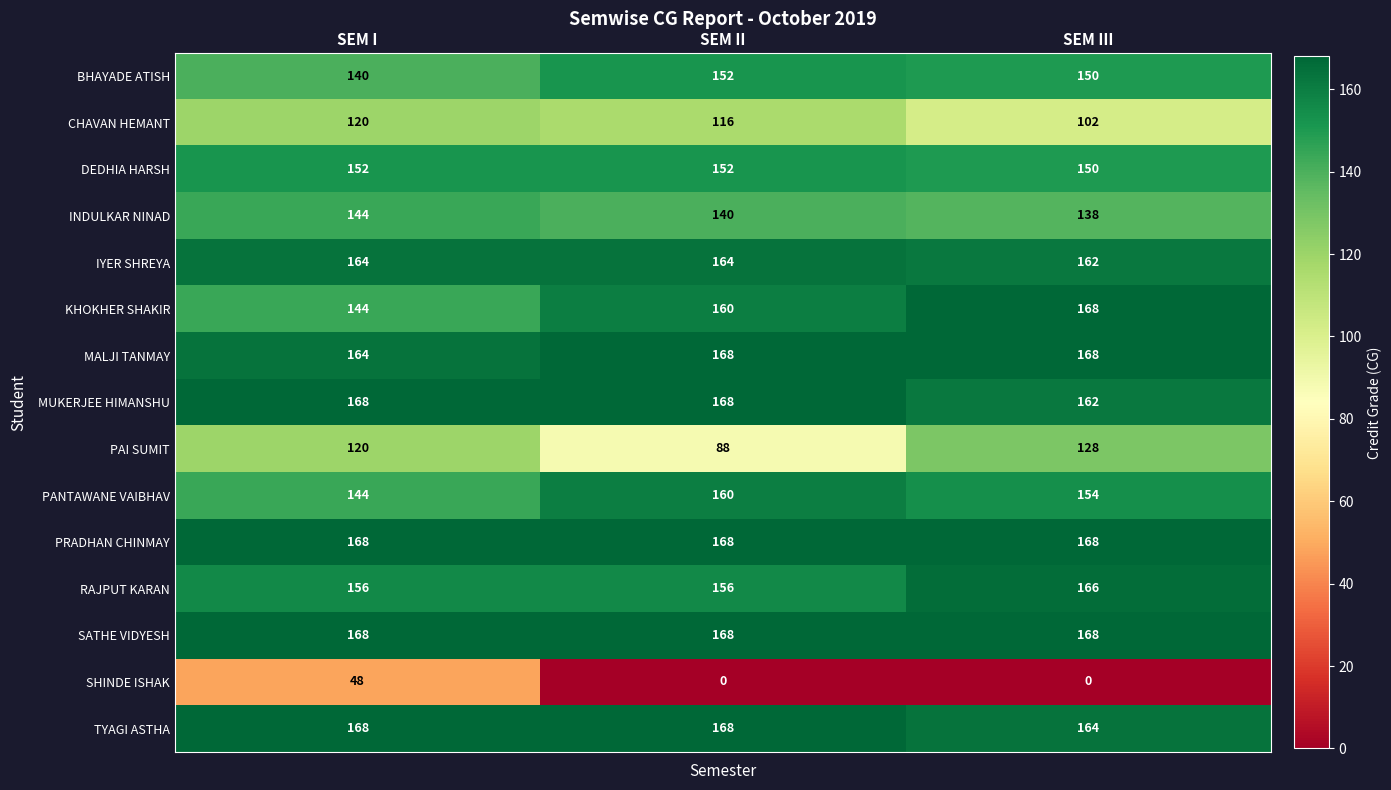

Which series has the largest range (max minus min)?

SHINDE ISHAK